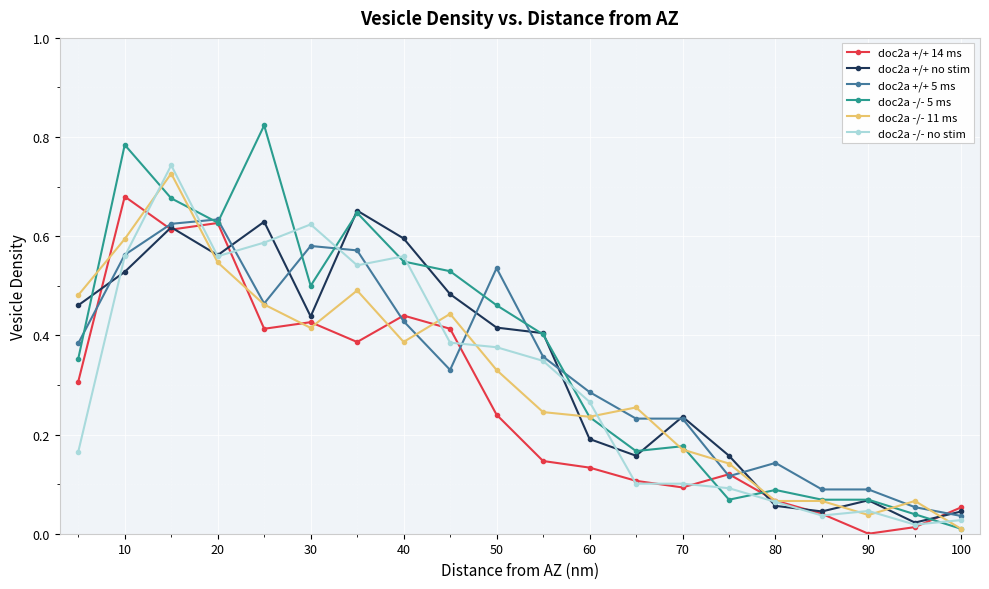

Which series has the largest range (max minus min)?

doc2a -/- 5 ms